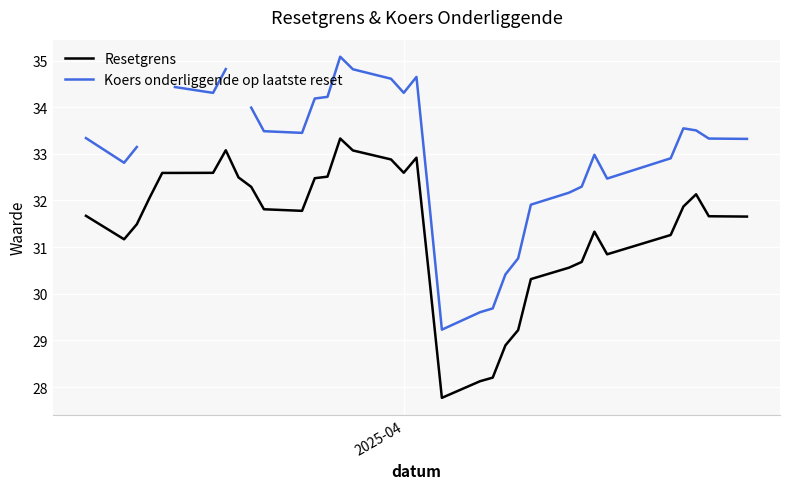

What is the lowest value of the Resetgrens series?

27.8